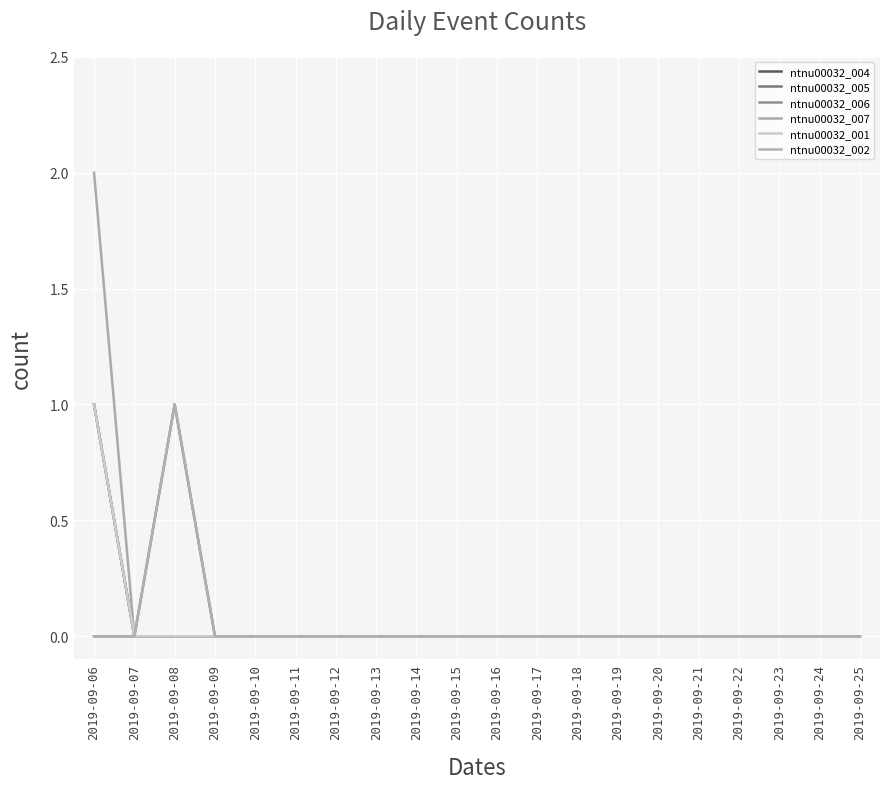

Is it true that ntnu00032_007 equals 1 at 2019-09-22?

False